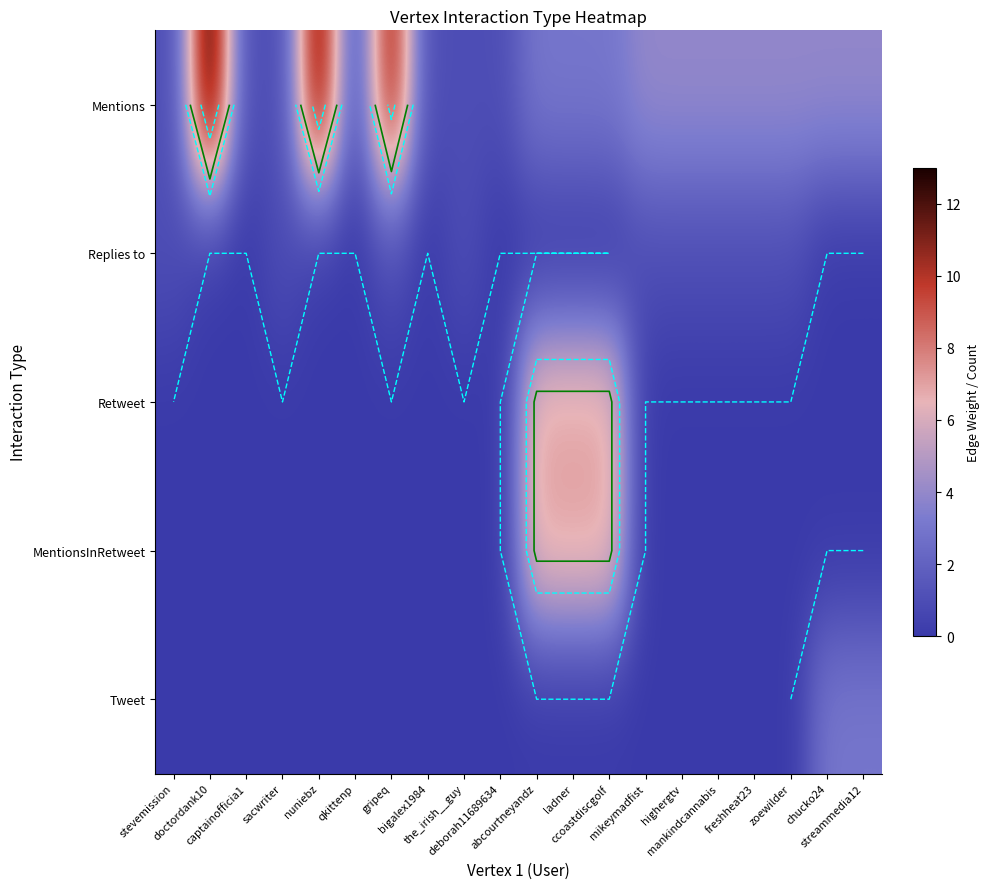

What is the spread (max minus min) of values at ccoastdiscgolf?

7